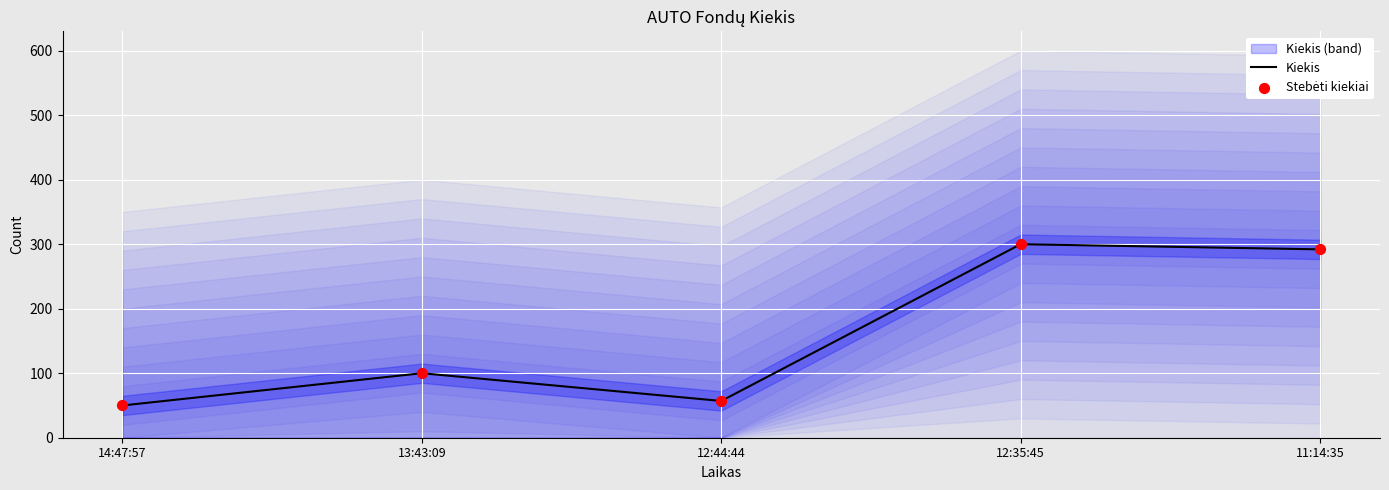

Is the value of Kiekis at 11:14:35 greater than the value of Stebėti kiekiai at 12:35:45?

No